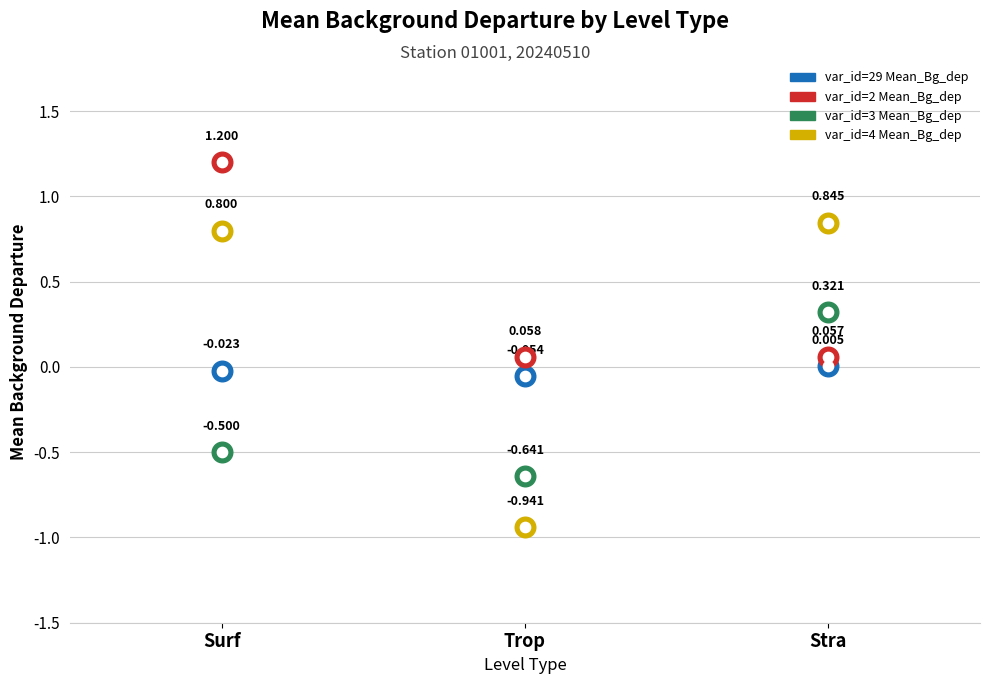

What is the total value across all series at Surf?

1.5